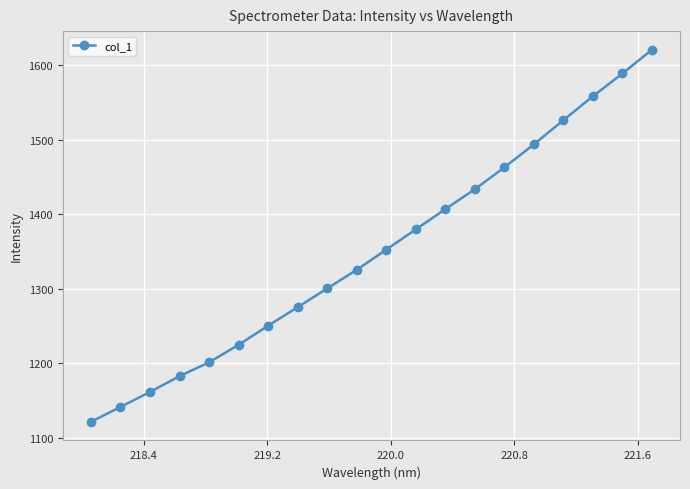

What is the greatest value displayed?

1620.7